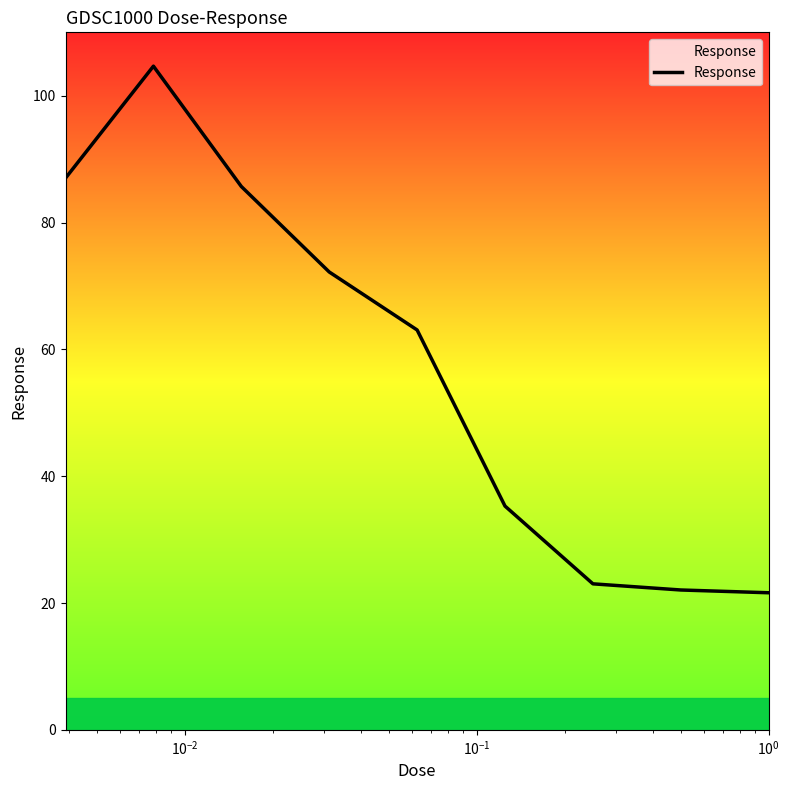

What is the difference between the maximum and minimum values?

83.1